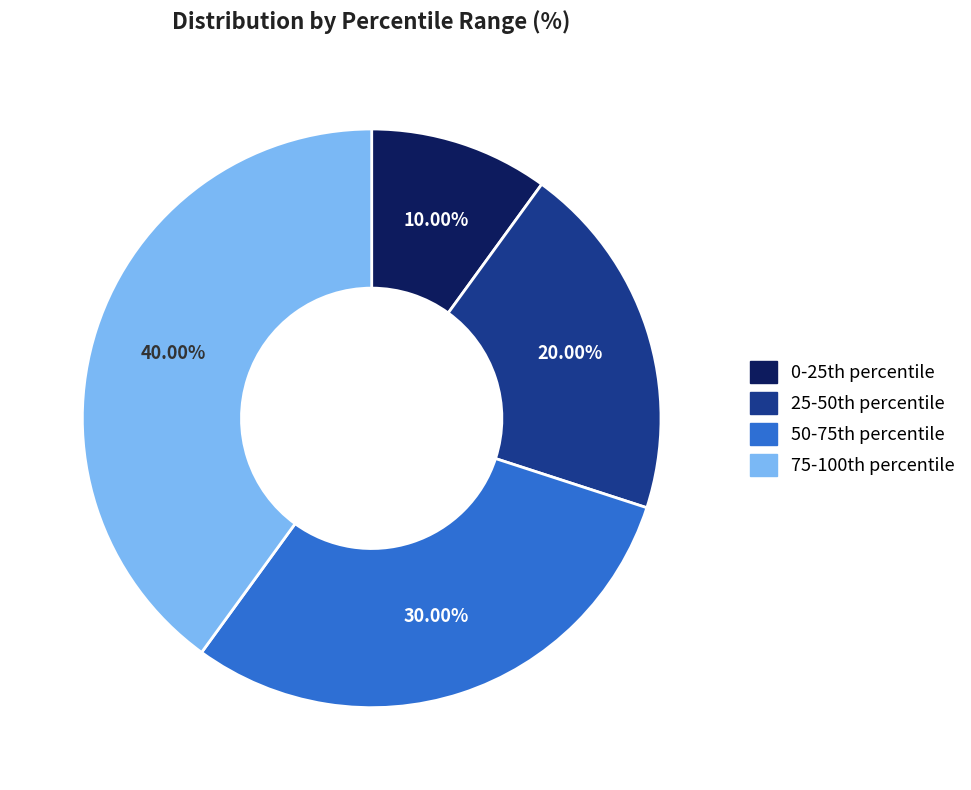

How many slices are in this pie chart?

4